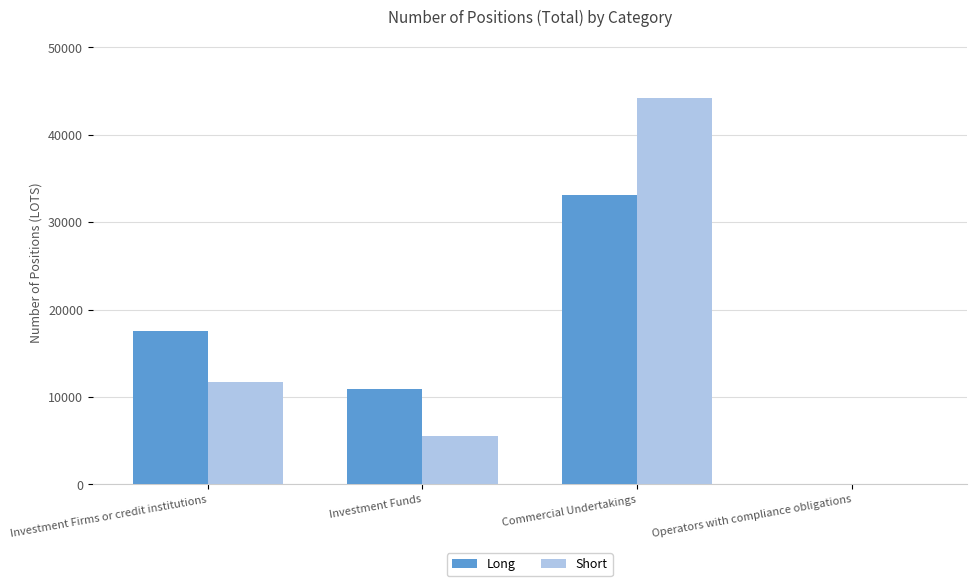

What are all the series names shown in the legend?

Long, Short